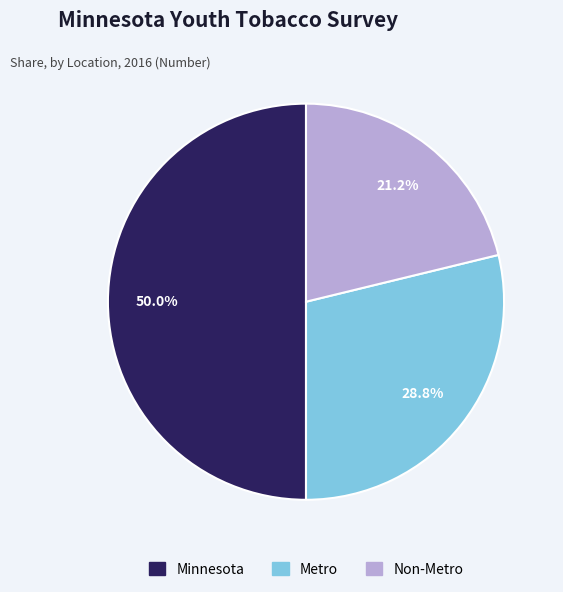

To the nearest percent, what is the combined percentage of Metro and Minnesota?

79%